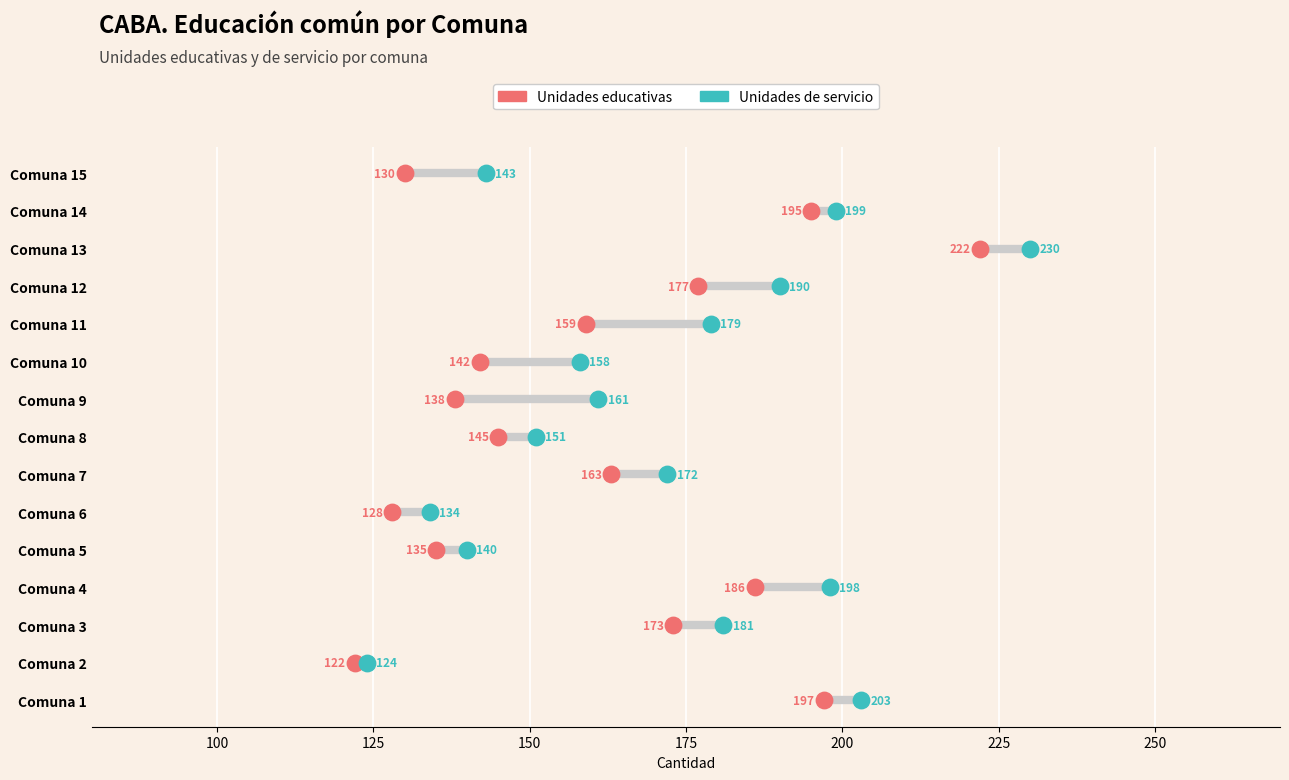

What are all the series names shown in the legend?

Unidades educativas, Unidades de servicio